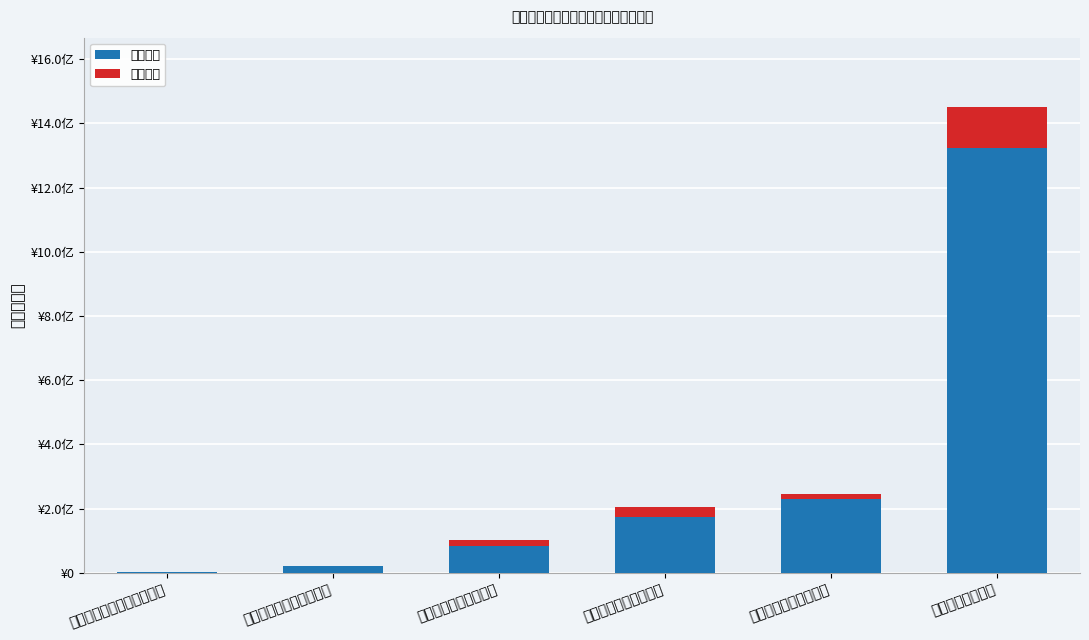

Read the 基本支出 value at 攀枝花市第二人民医院.

230602850.1